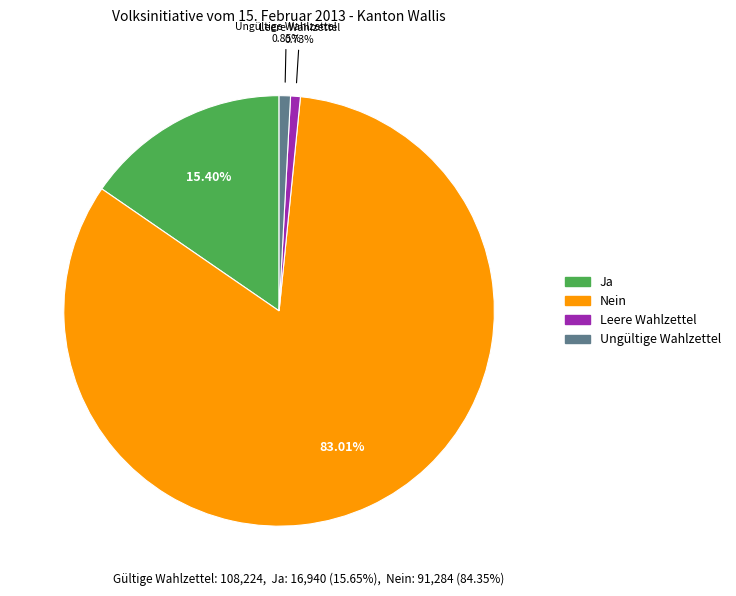

Is Nein the majority of the pie?

Yes